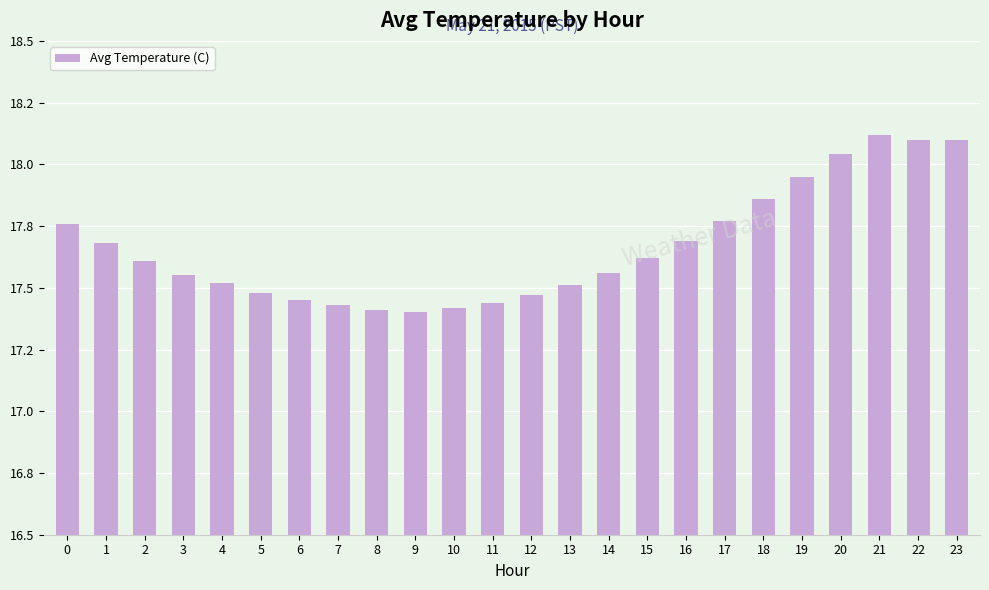

Does the chart contain any negative values?

No